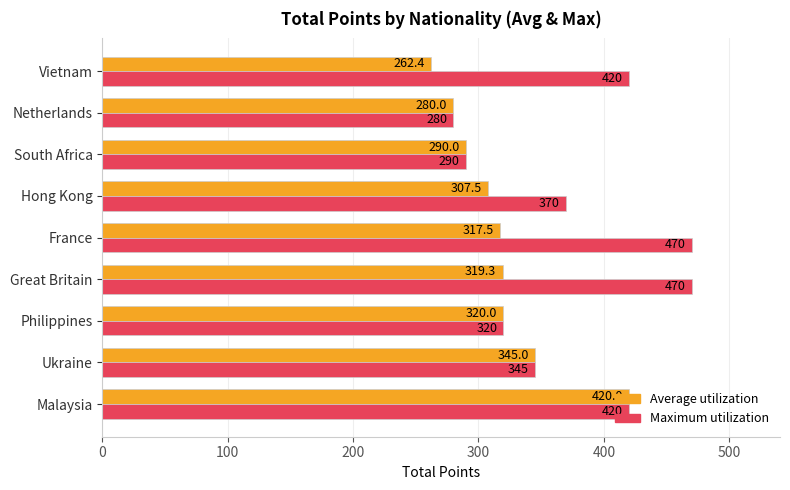

Which series changed the most between Malaysia and Vietnam?

Average utilization